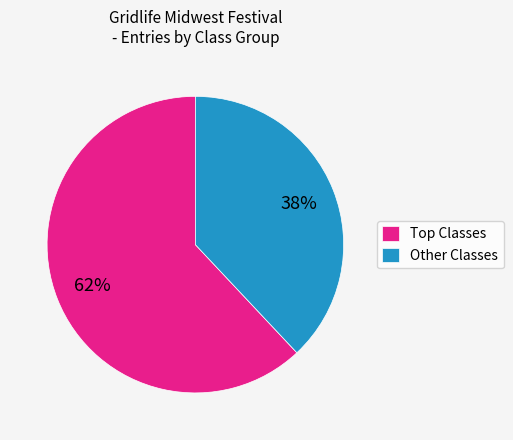

True or false: Other Classes accounts for 32% of the total.

False